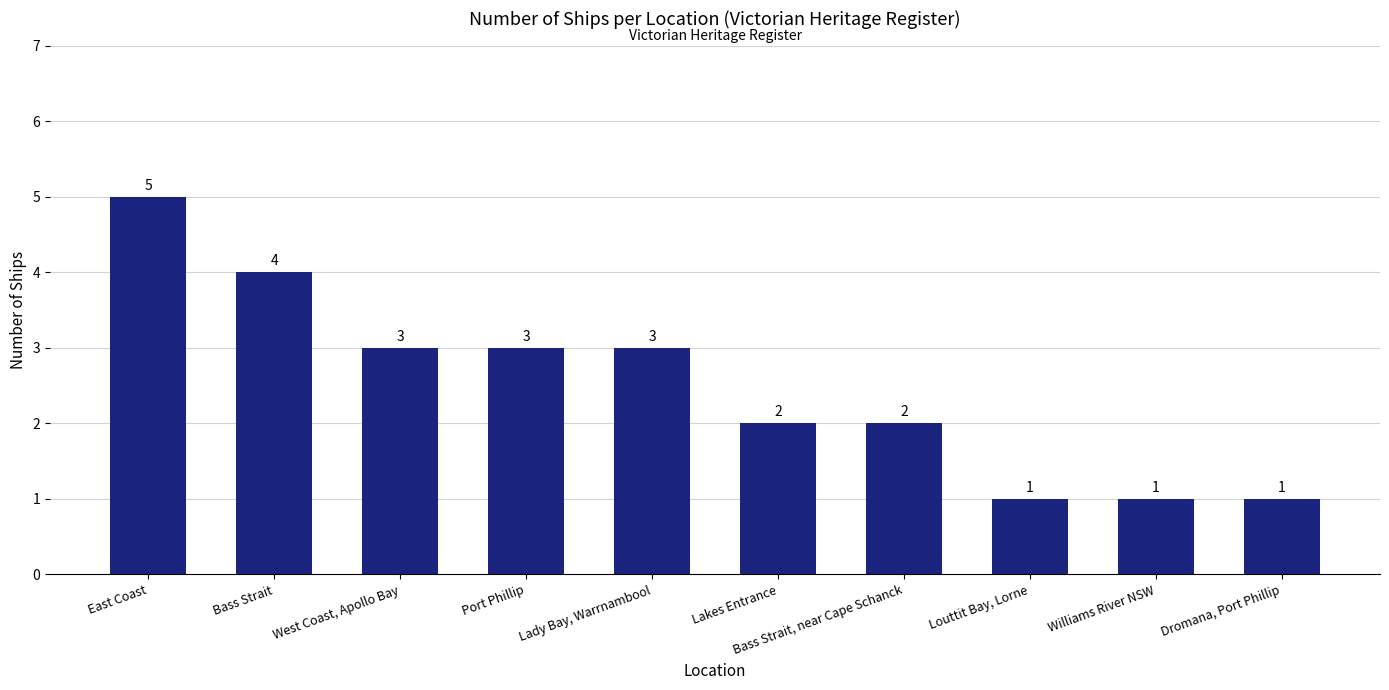

What is the maximum value shown in the chart?

5